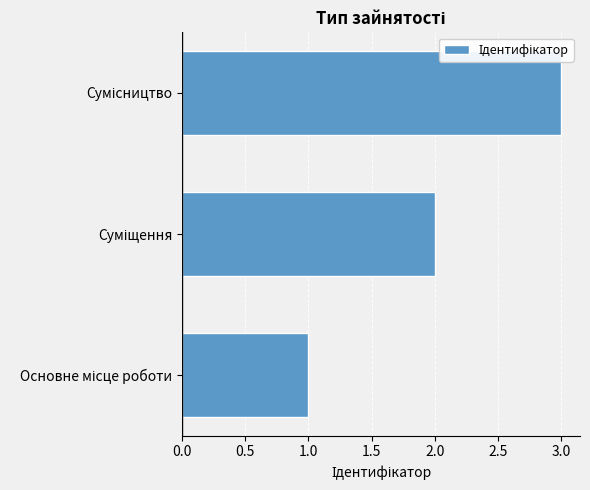

What is the maximum value shown in the chart?

3